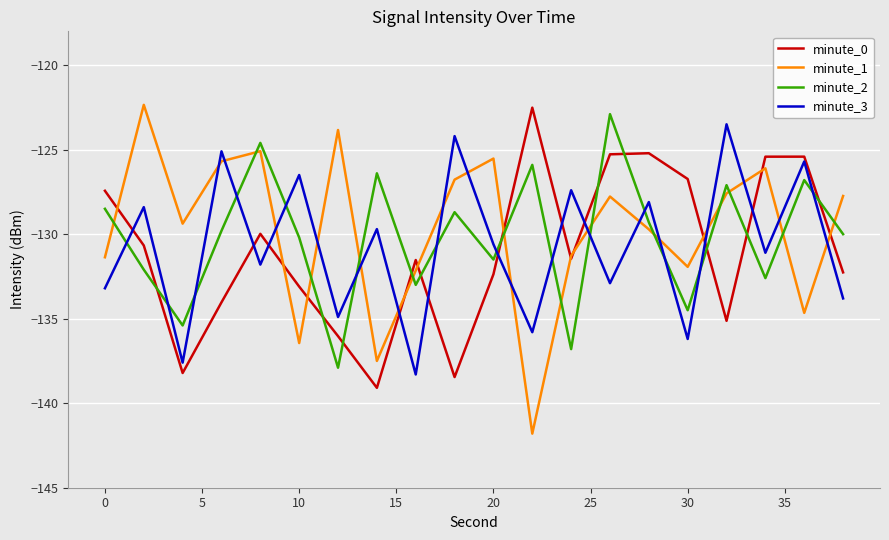

Which series has the largest range (max minus min)?

minute_1